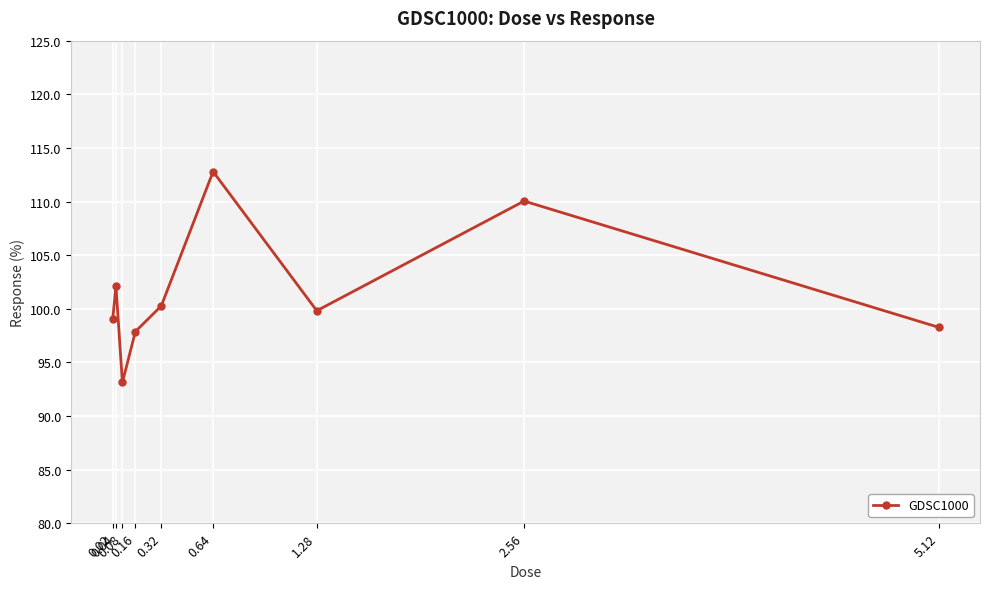

True or false: the data shows 102.1 at 0.04.

True